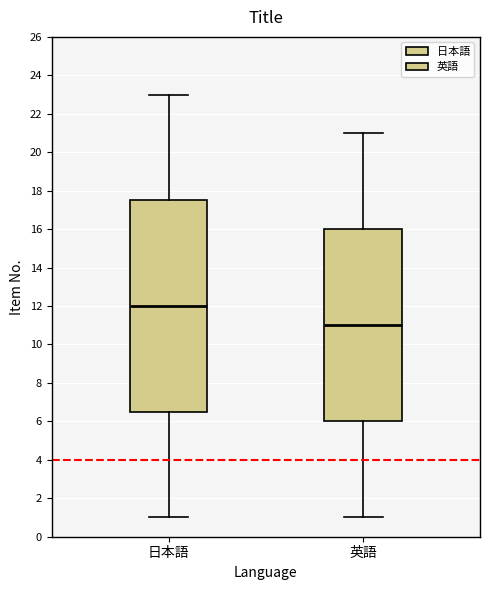

Comparing the boxes themselves (not the whiskers), which one is the tallest?

日本語